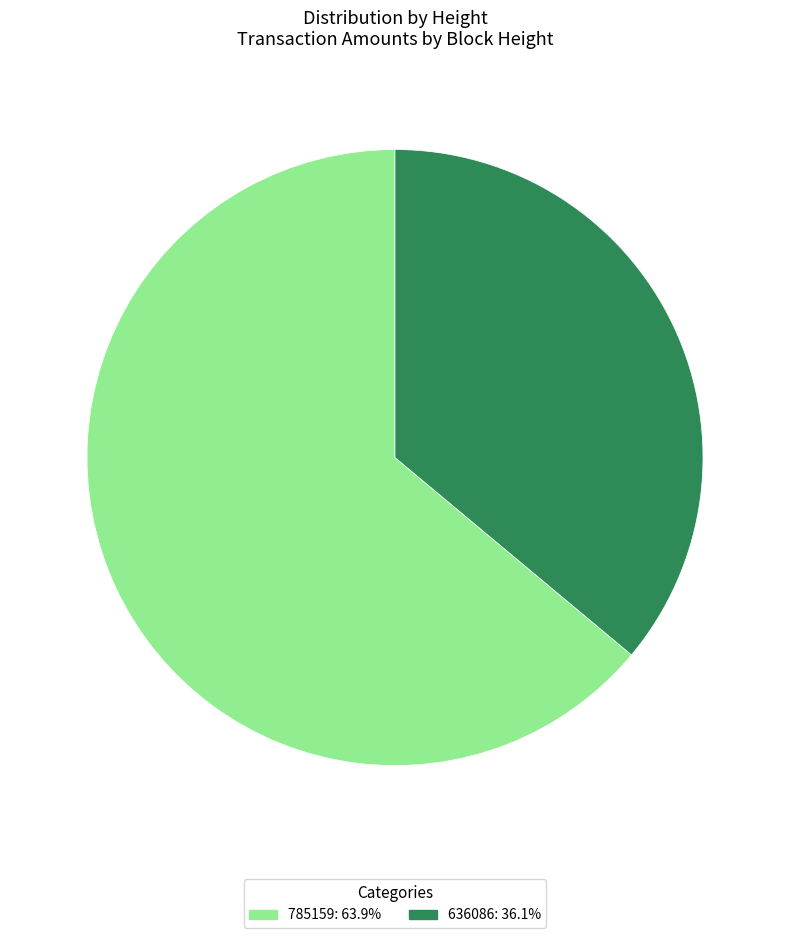

Do 636086 and 785159 together represent more than half of the pie?

Yes